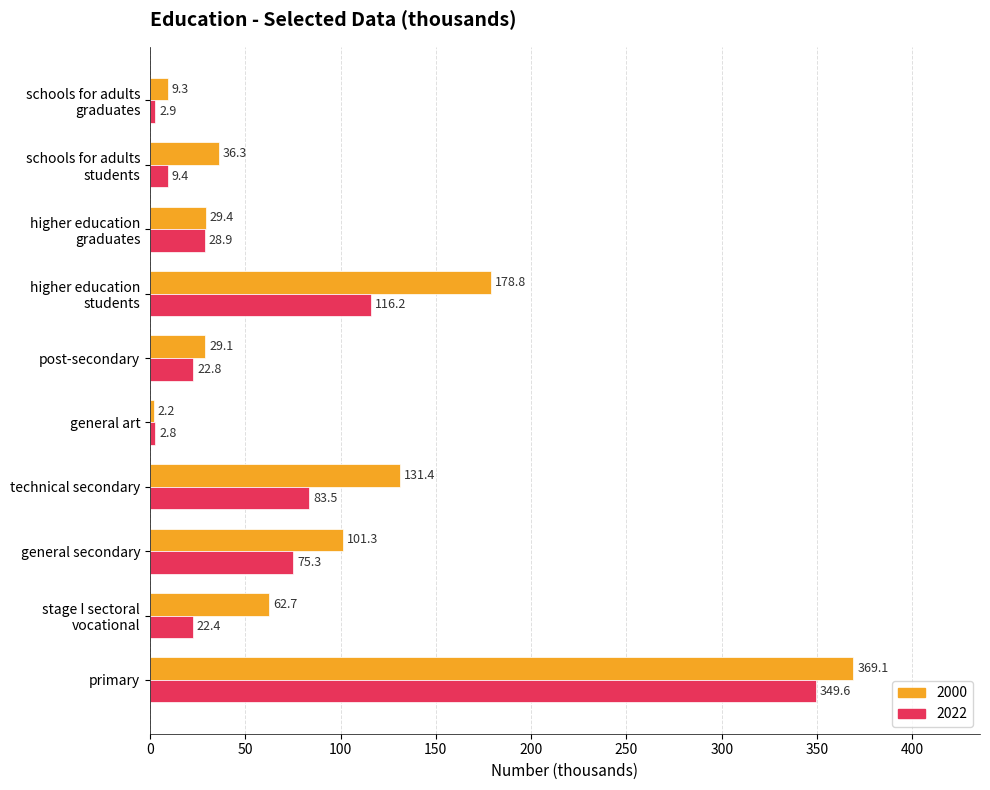

Rank the series by their average value, from lowest to highest.

2022, 2000